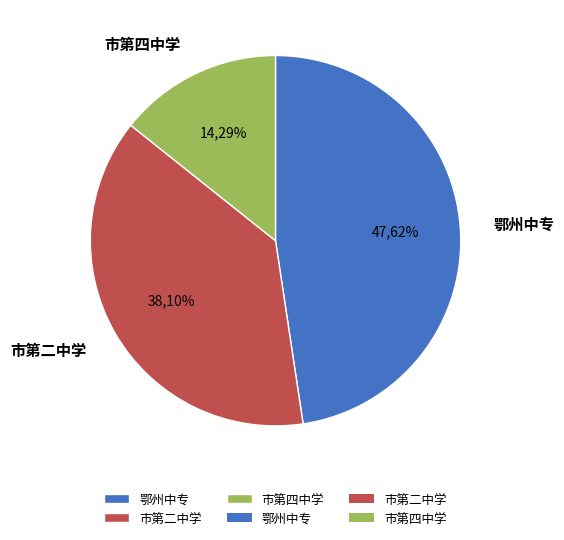

What is the smallest slice in the pie chart?

市第四中学